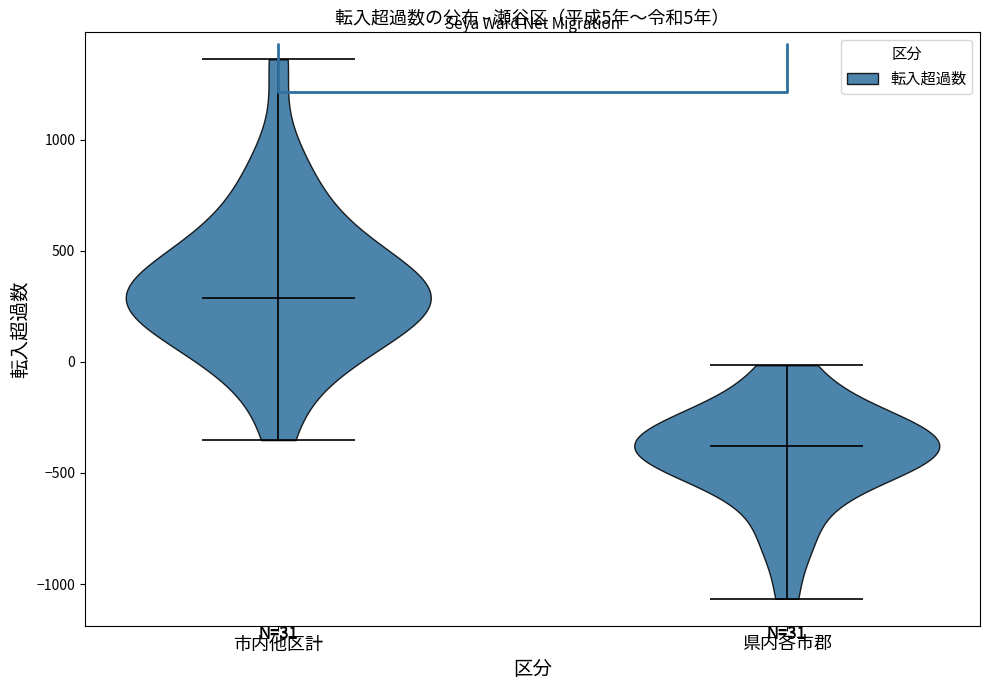

Which violin has the highest median line?

市内他区計